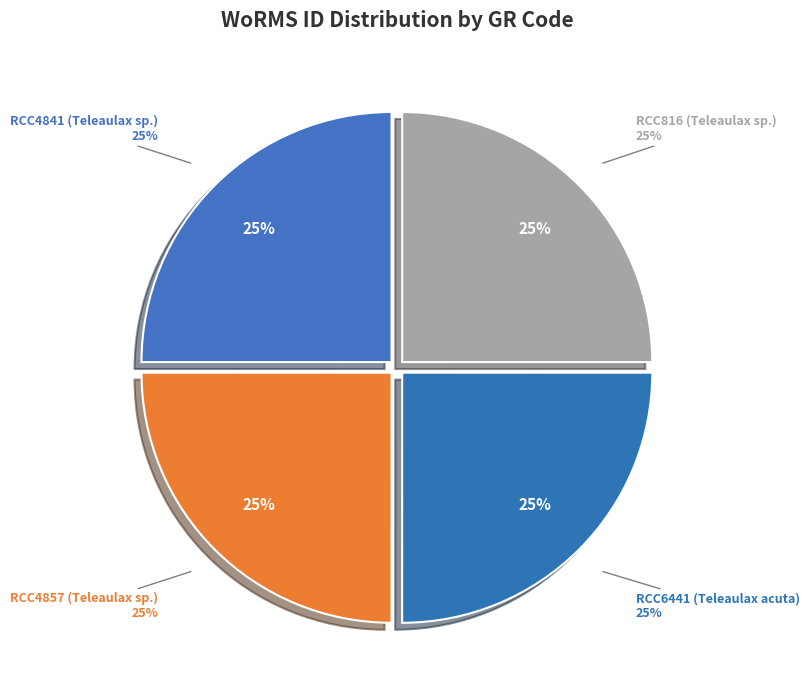

What percentage do RCC6441 (Teleaulax acuta) and RCC816 (Teleaulax sp.) together represent?

50.0%